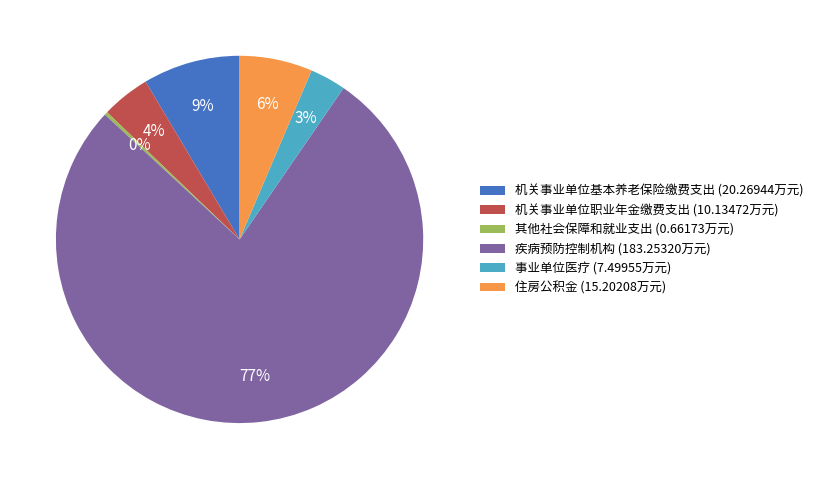

Which slice represents more than half of the pie?

疾病预防控制机构